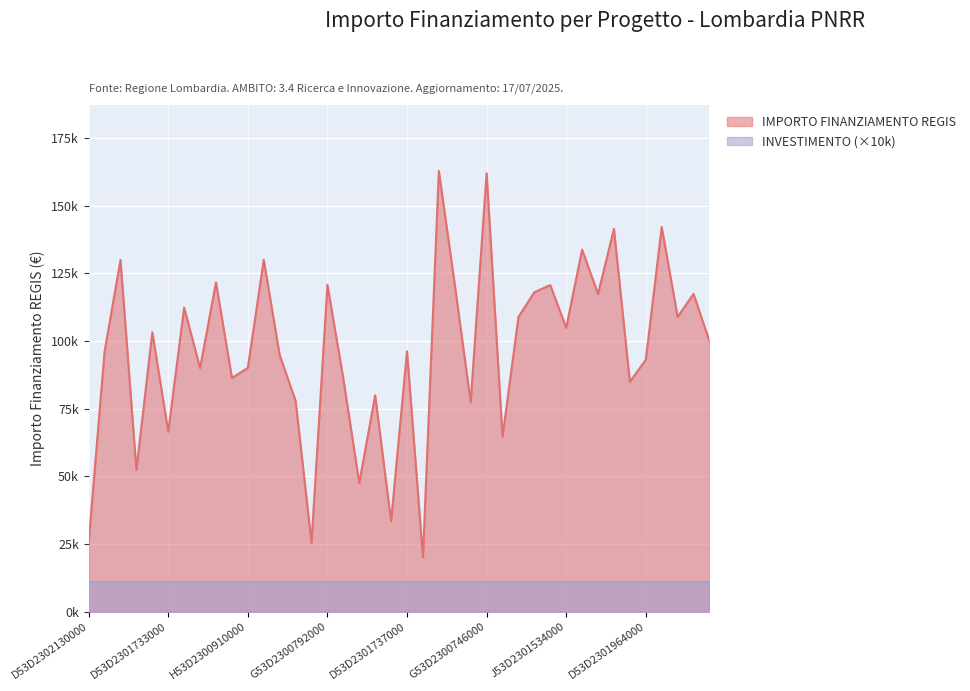

How many lines are shown in the chart?

1